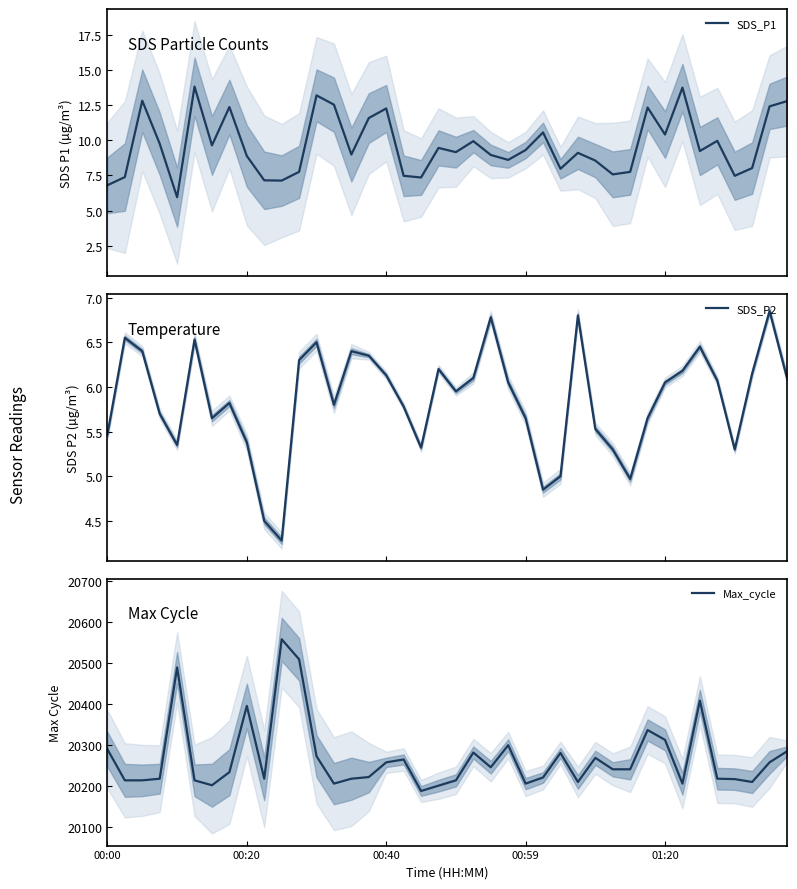

How many values in the SDS_P1 series exceed 9?

22